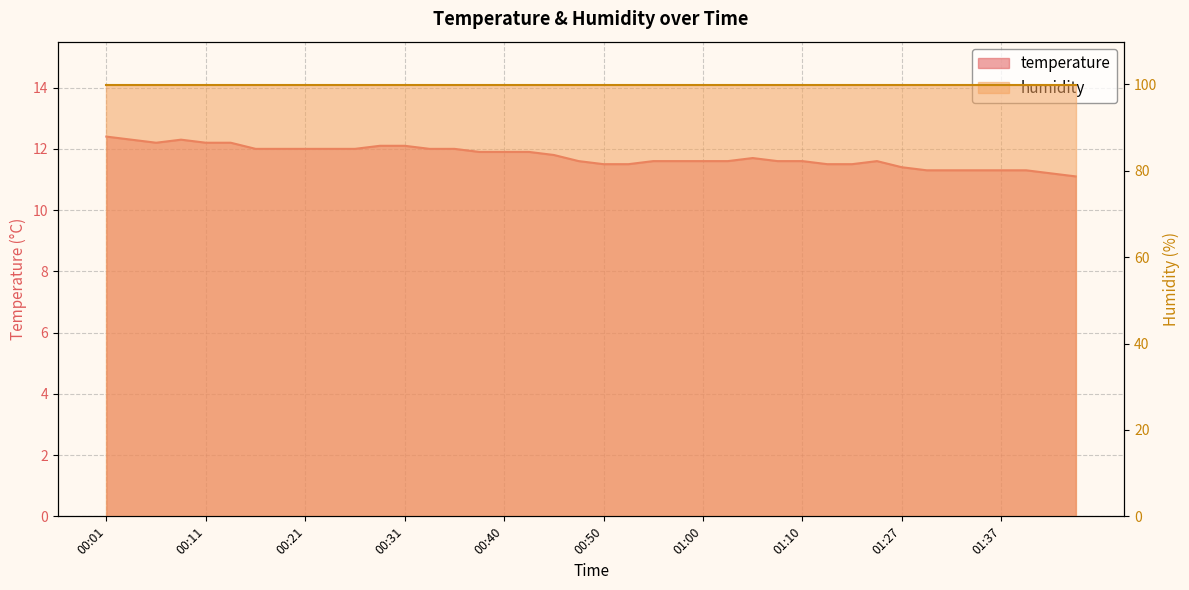

At which category does the data reach its first local valley?

00:06